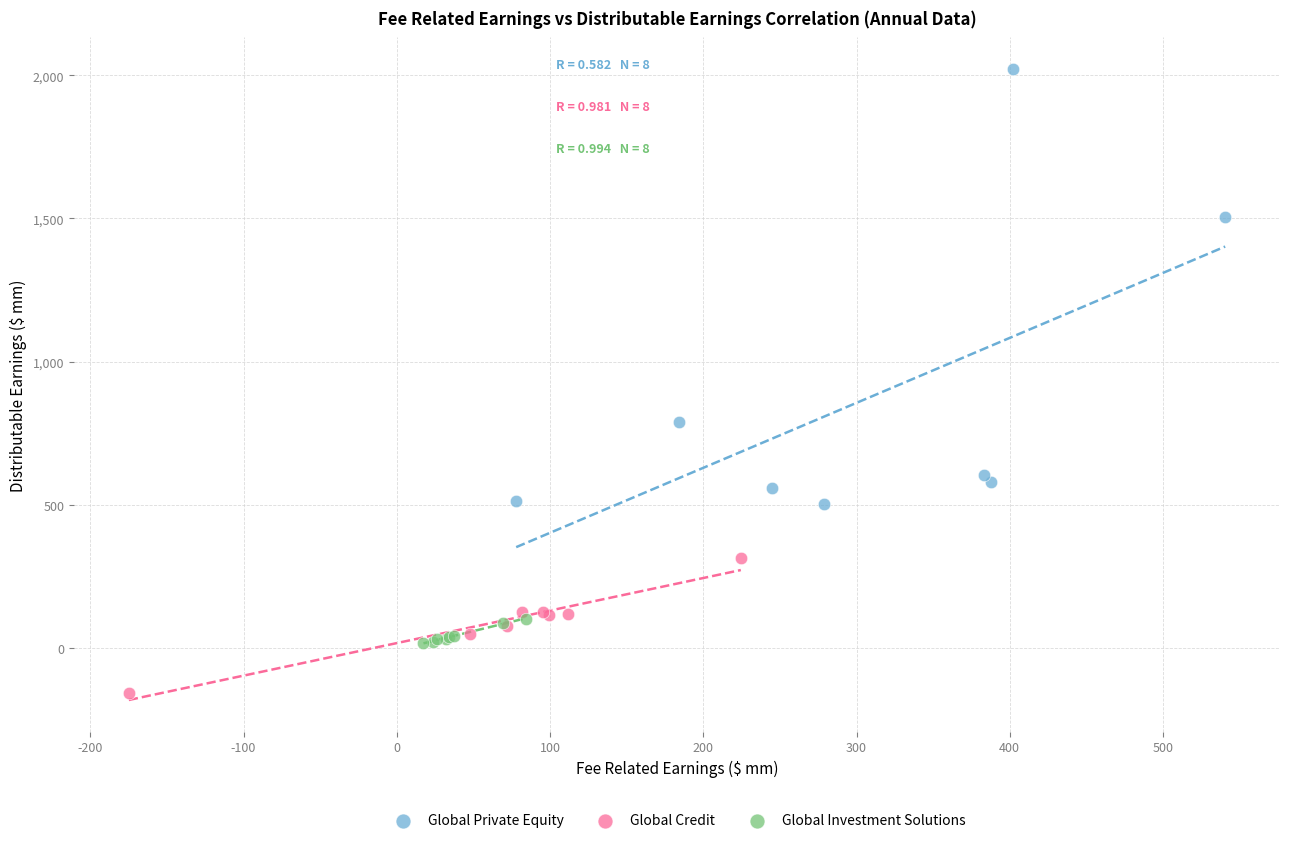

Which series has the largest Y range (max minus min)?

Global Private Equity